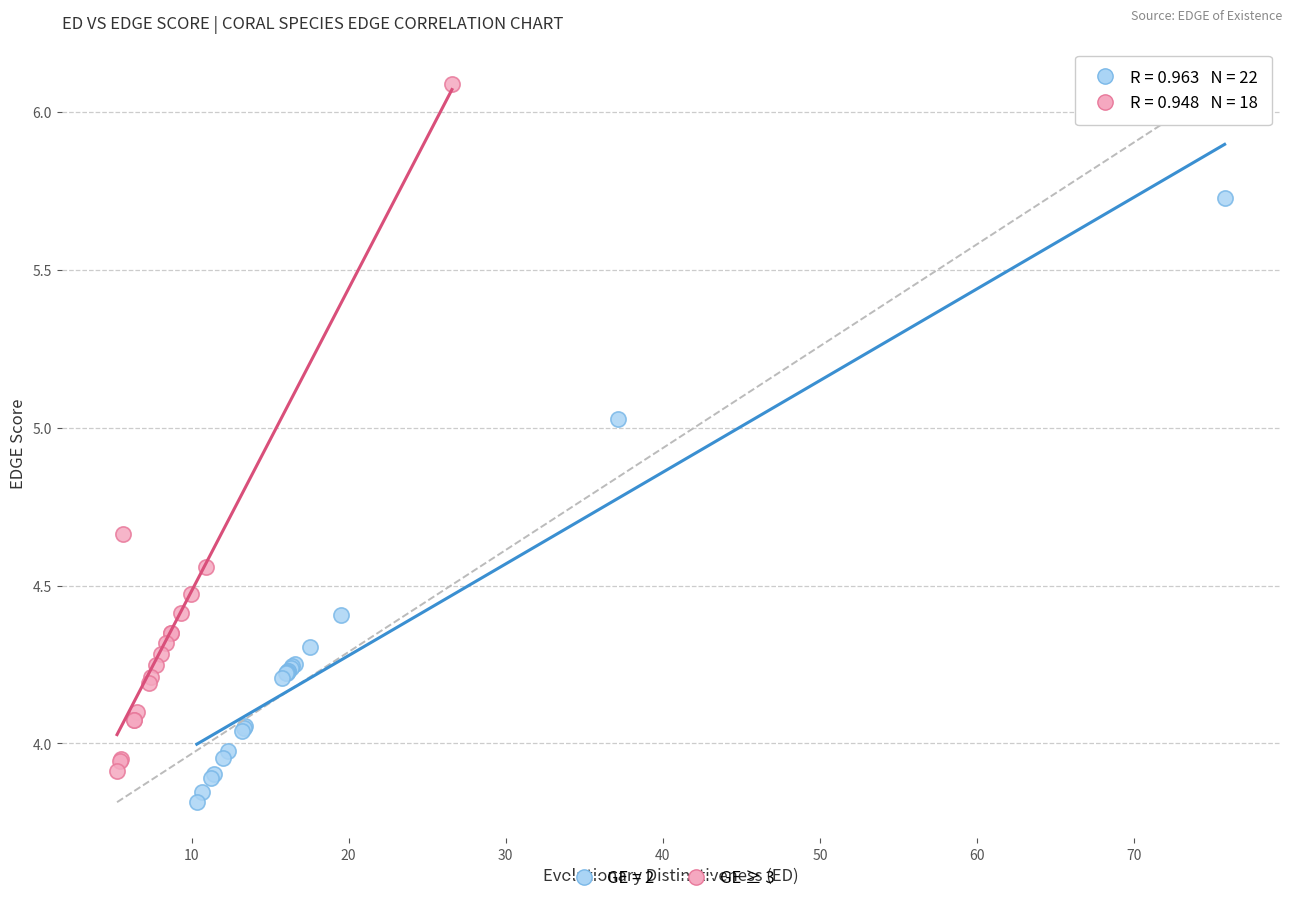

Which series reaches the maximum Y coordinate?

GE ≥ 3